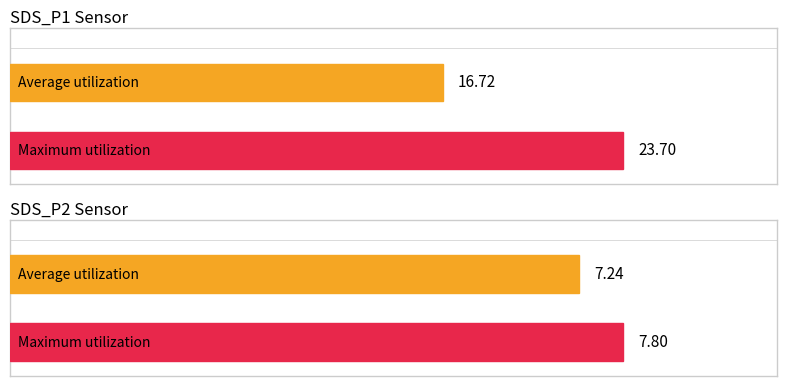

Is the value of SDS_P2 at 00:12 greater than the value of SDS_P1 at 00:12?

No